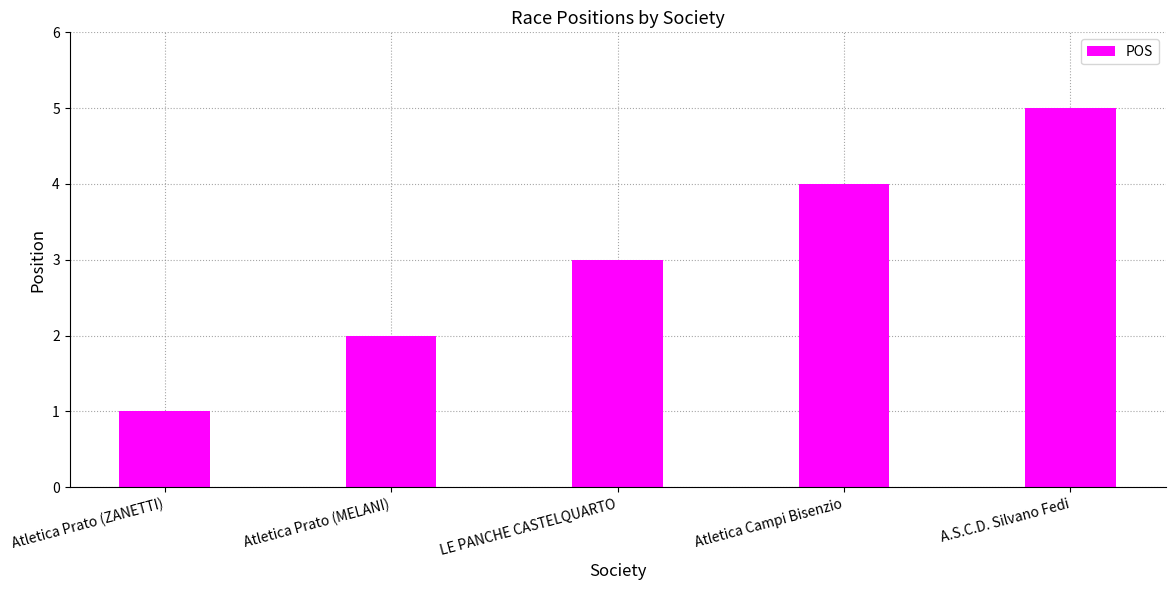

Read the value at Atletica Prato (MELANI).

2